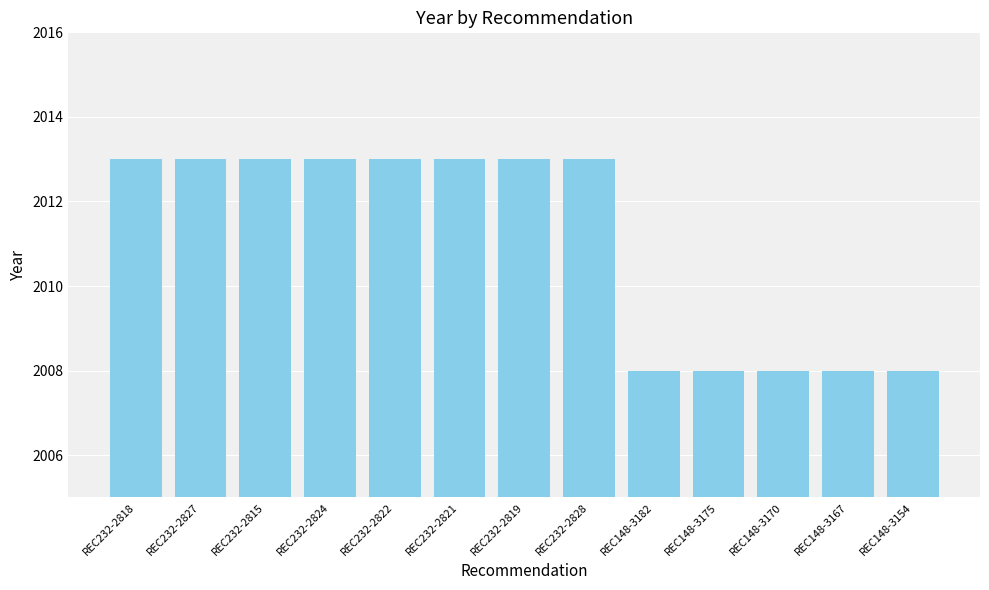

Approximately how many times larger is the value at REC148-3175 compared to REC232-2818?

1.0